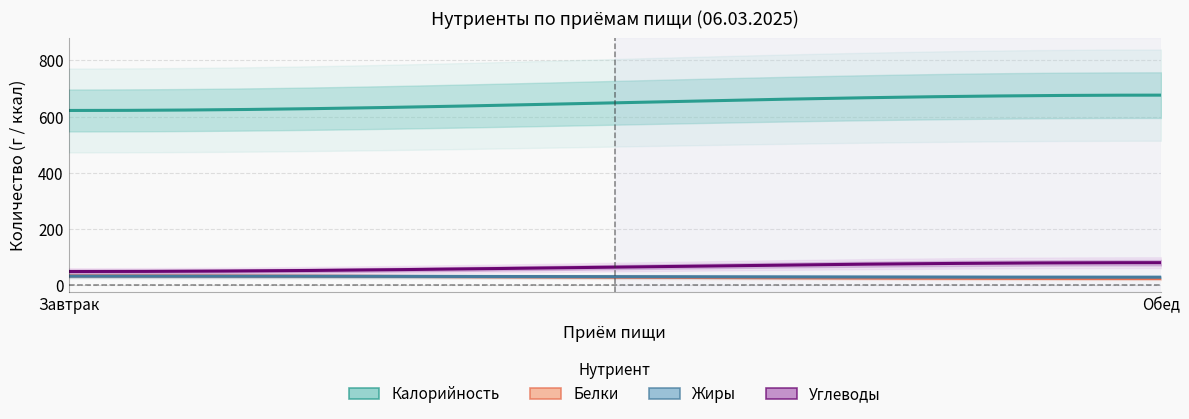

What are all the series names shown in the legend?

Калорийность, Белки, Жиры, Углеводы